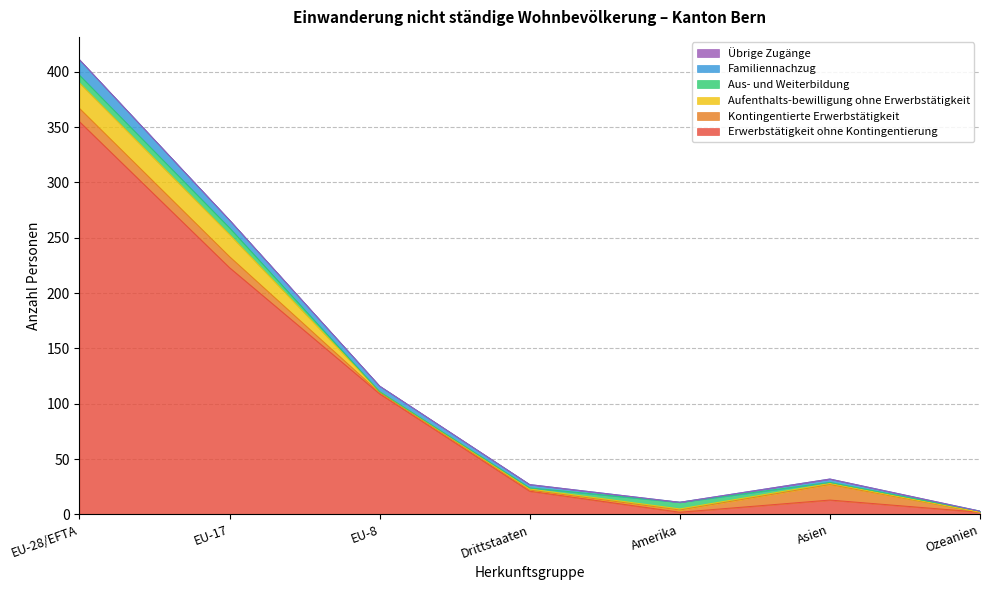

True or false: Erwerbstätigkeit ohne Kontingentierung and Familiennachzug intersect in this chart.

False